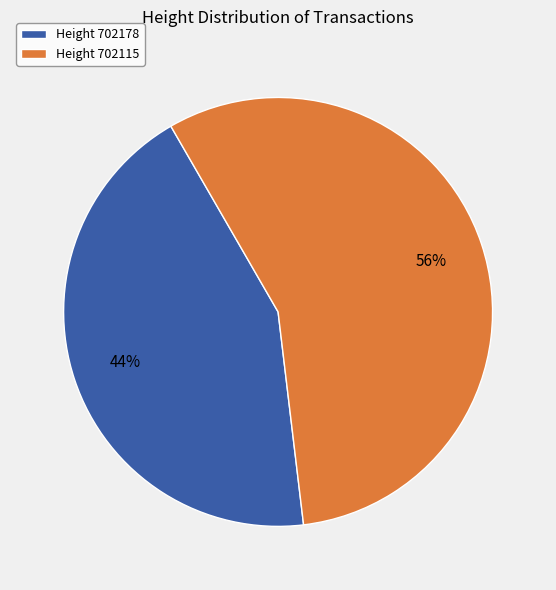

To the nearest percent, what is the average slice percentage?

50%